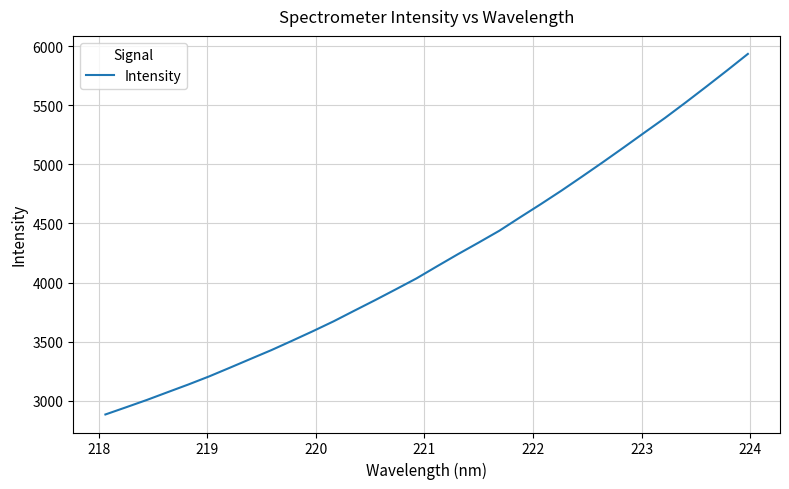

How many values exceed 4138?

16